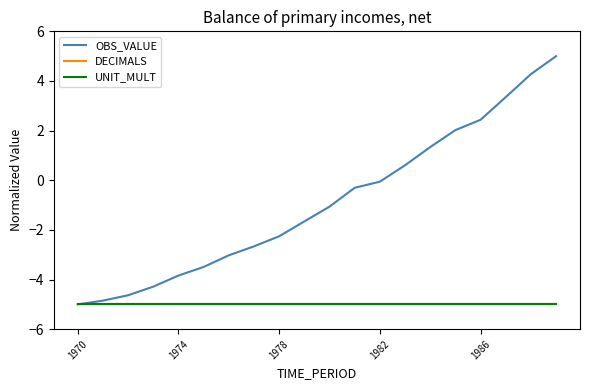

What is the value of the OBS_VALUE point at the 13th from the left?

-0.1